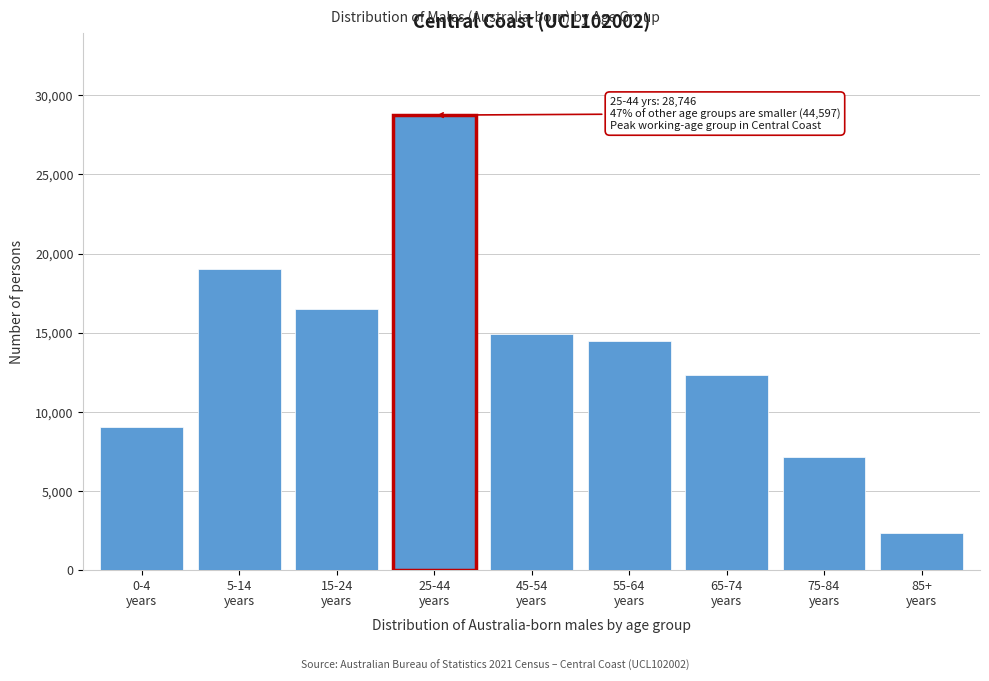

Reading left to right, what are all the values shown in this chart?

9049	19034	16514	28746	14911	14503	12301	7154	2371